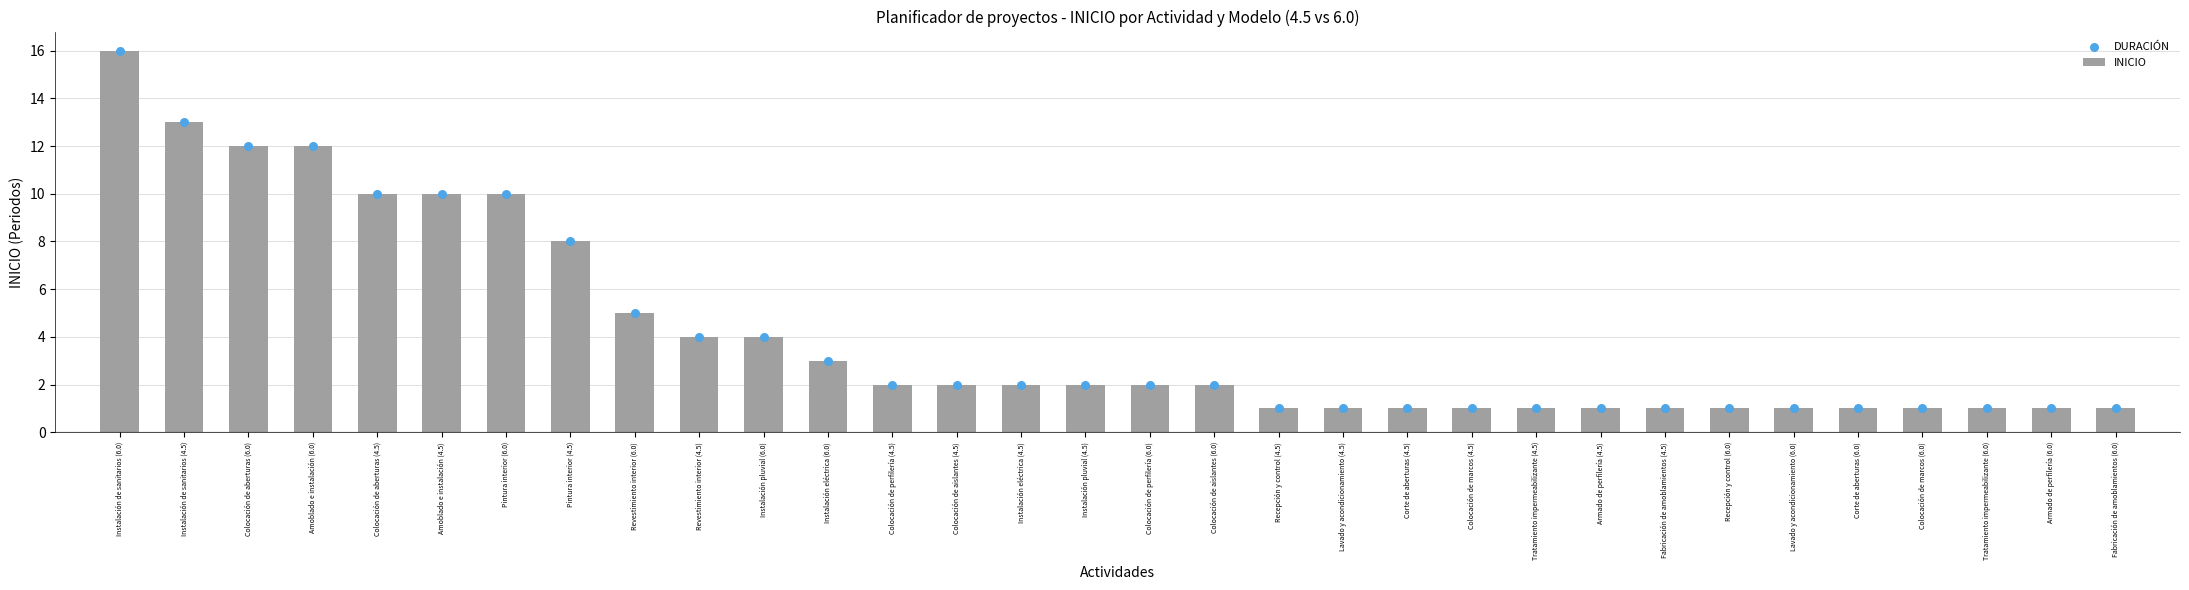

What are all the series names shown in the legend?

INICIO, DURACIÓN